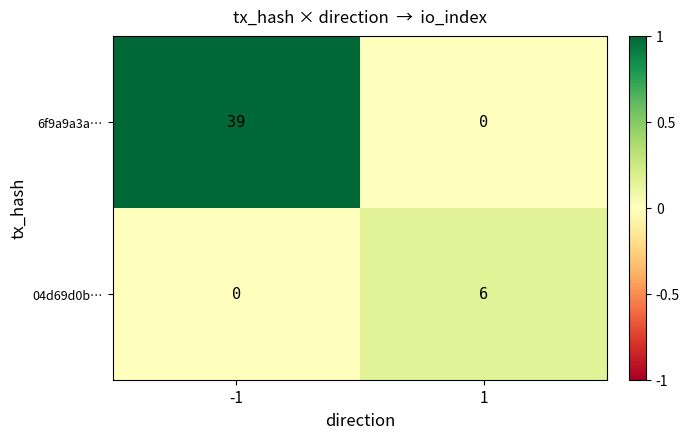

Rank the categories by 04d69d0b… value from lowest to highest.

-1, 1